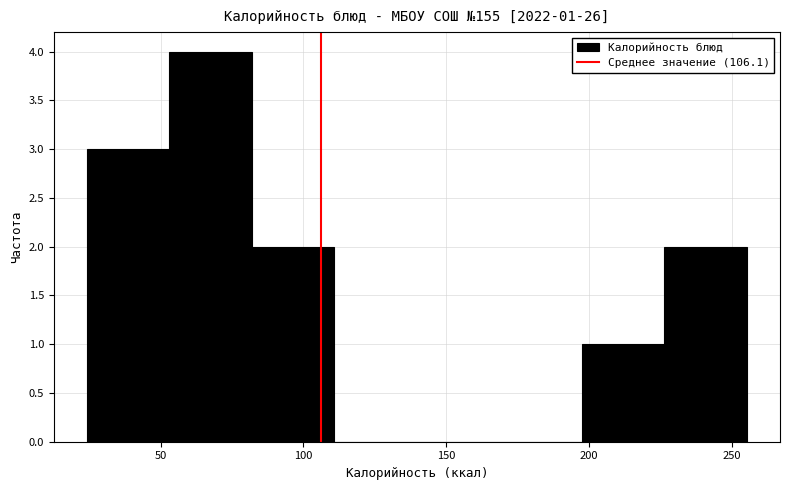

Over which range of the x-axis is the bar tallest?

55 to 80